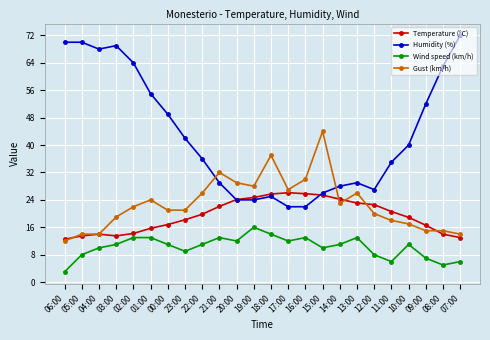

What is the value of the Humidity (%) point at the 3rd from the left?

68.0